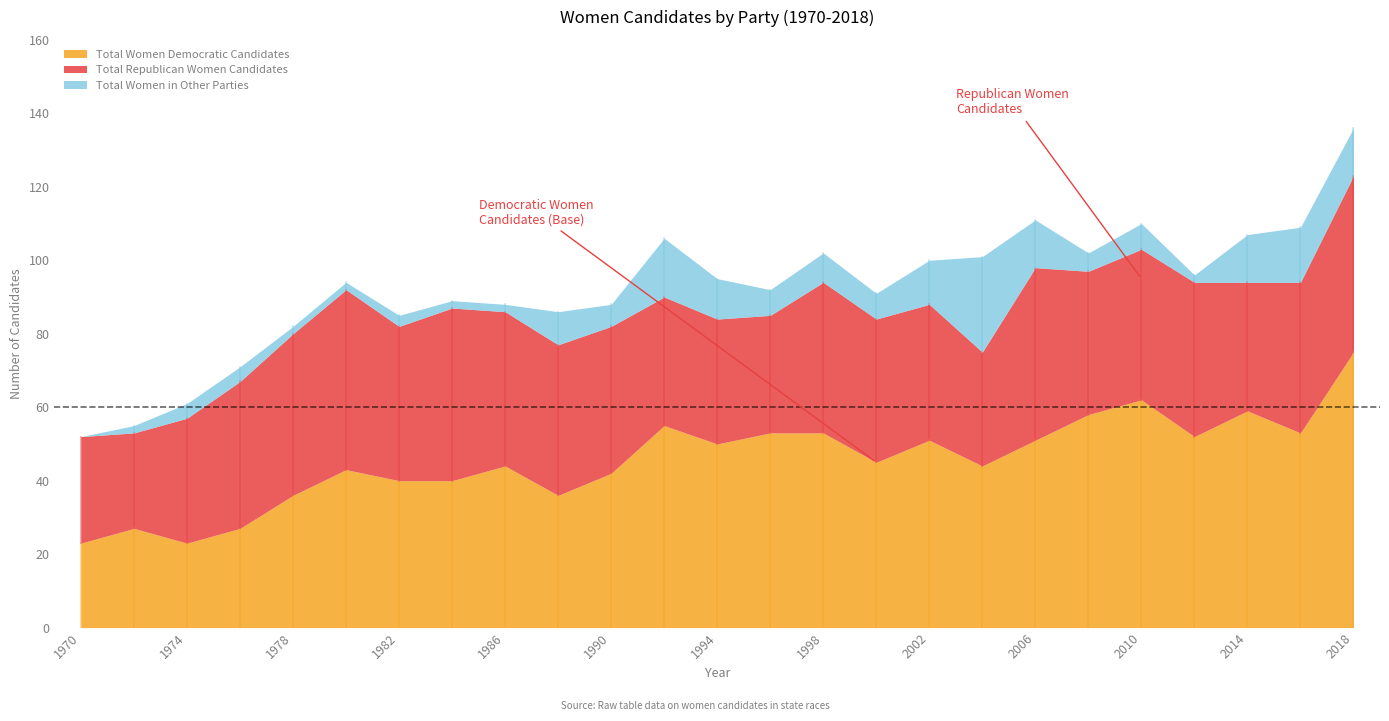

What is the value of the Total Women in Other Parties point at the 2nd from the left?

2